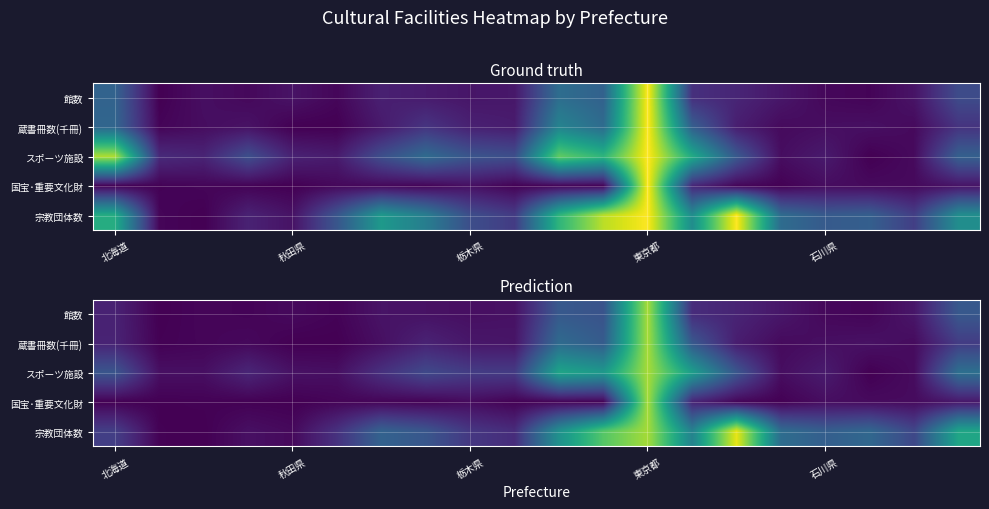

Which category has the lowest value in the 国宝･重要文化財 series?

秋田県